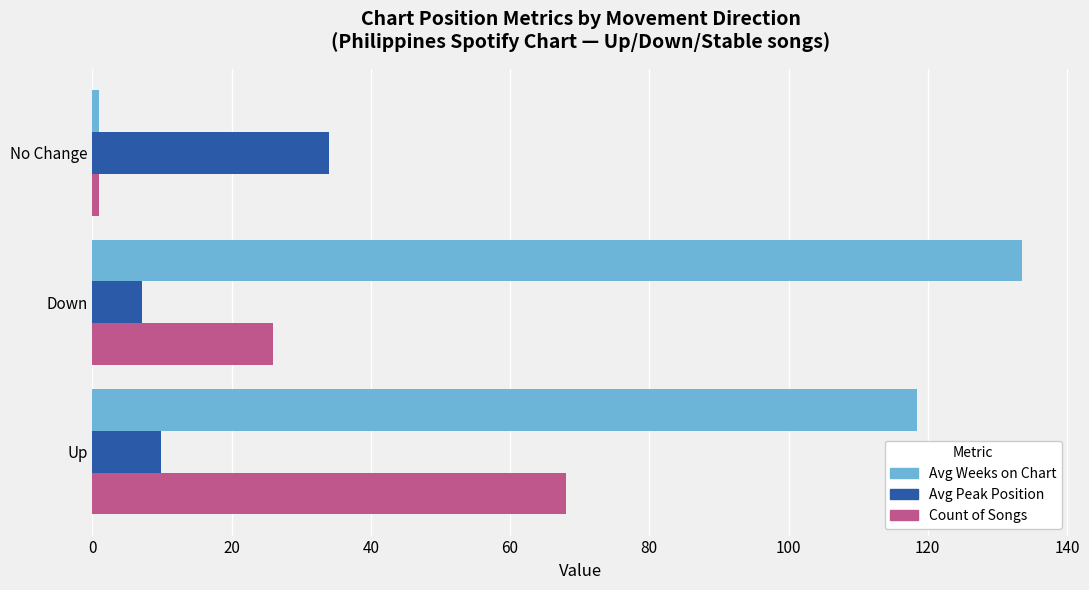

At how many categories does at least one series exceed 5?

3